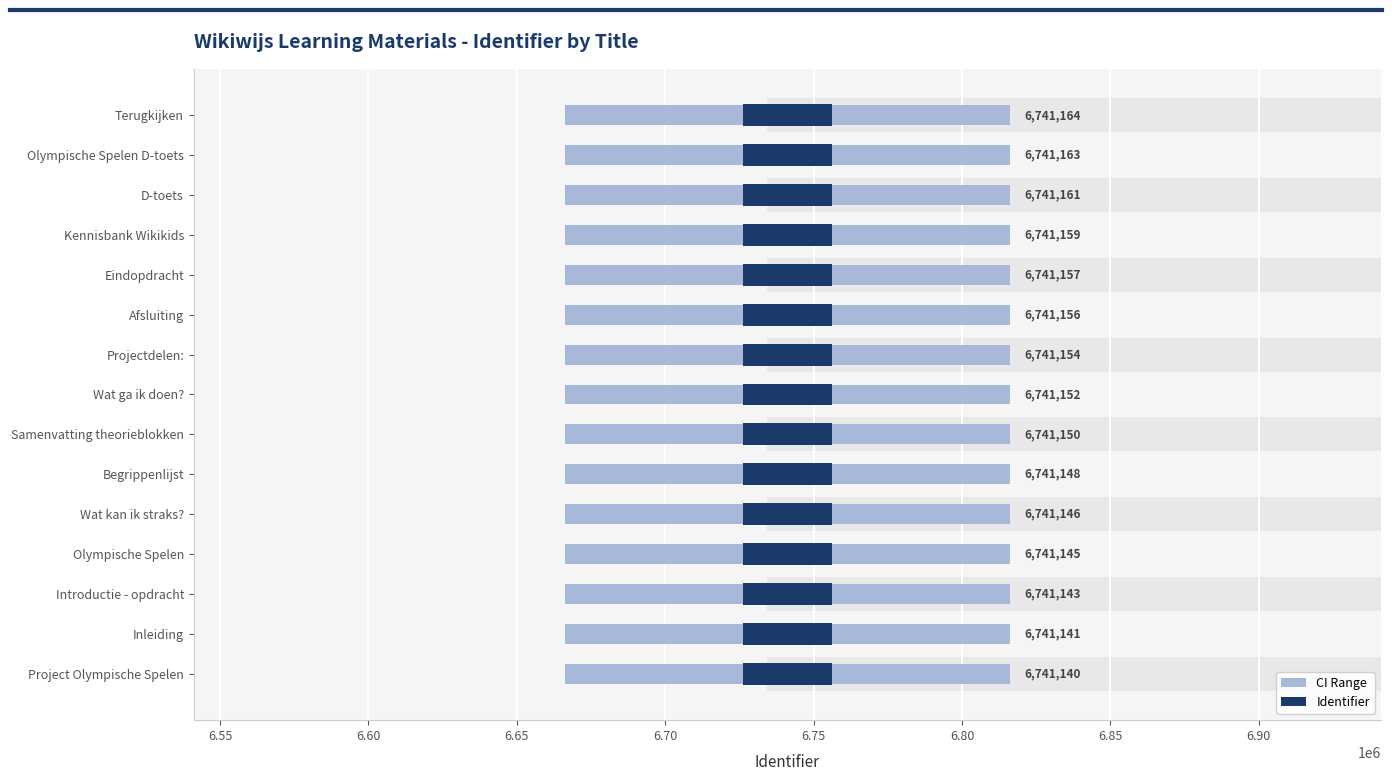

Is it true that CI Range equals 0.5 at 6.70?

True